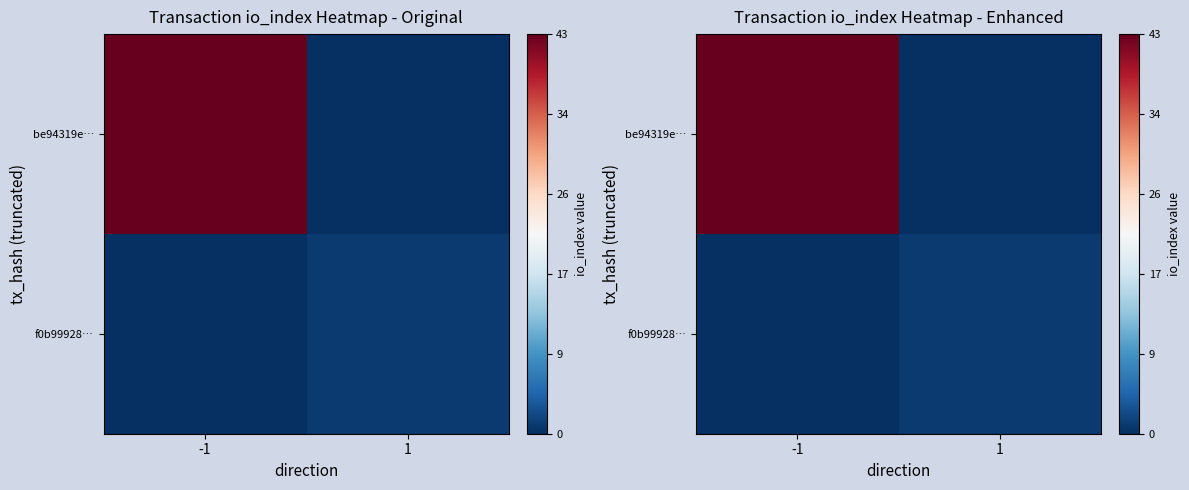

What is the difference between the highest and lowest values at -1?

43